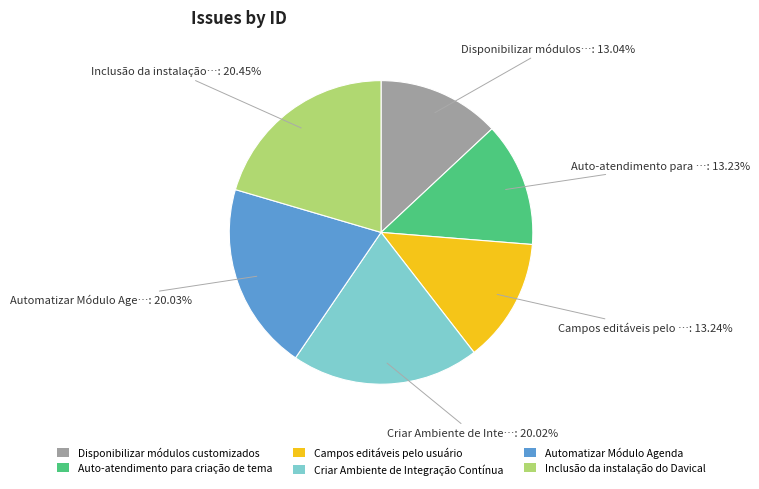

Is Criar Ambiente de Integração Contínua the majority of the pie?

No